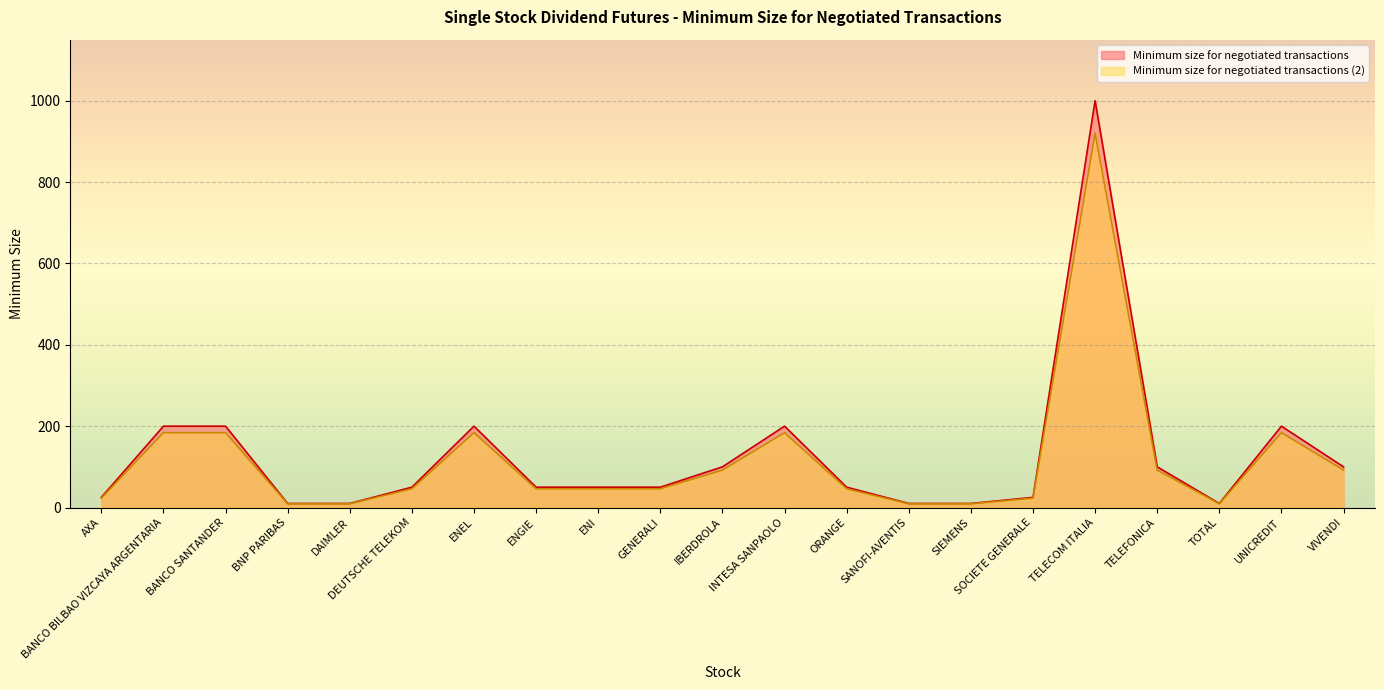

At which category is the sum across all series the highest?

TELECOM ITALIA